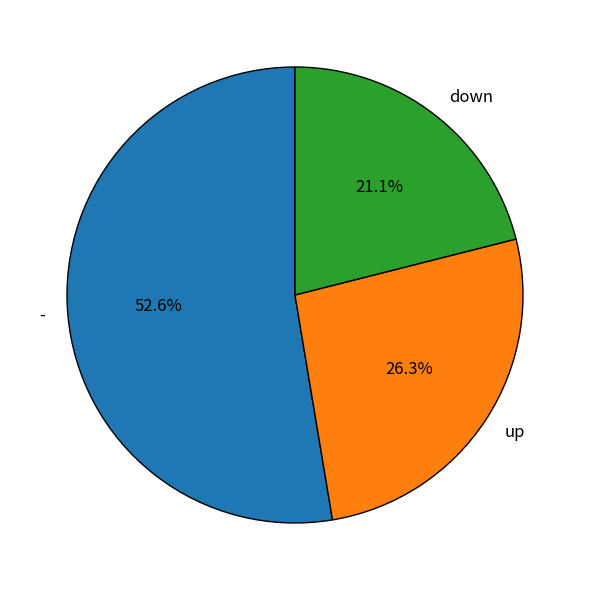

Combined, what portion of the pie is up and -?

78.9%